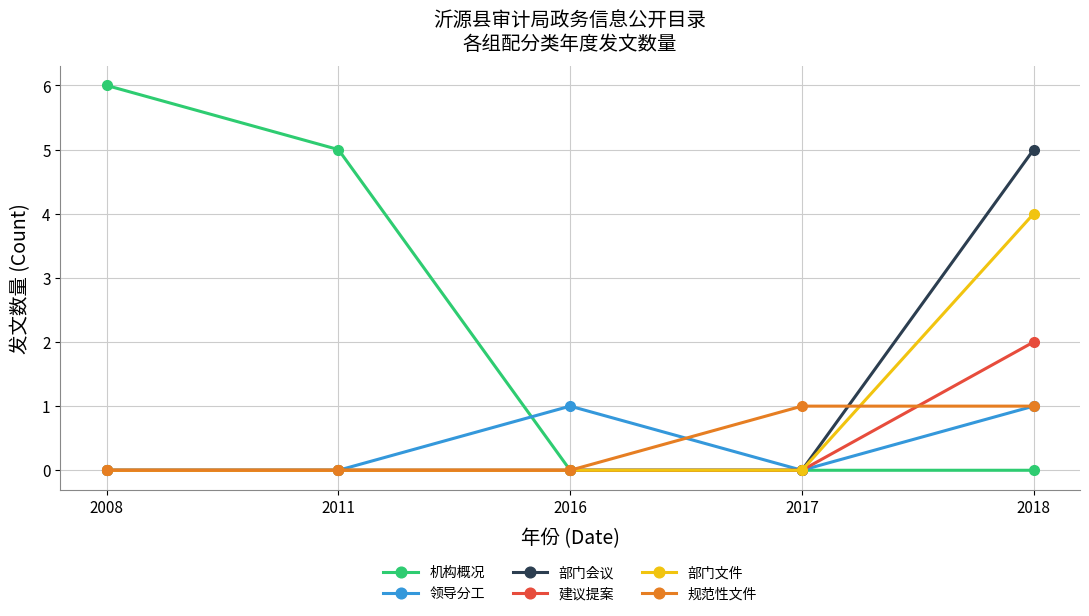

The 部门会议 series shows 2 at 2017. True or false?

False